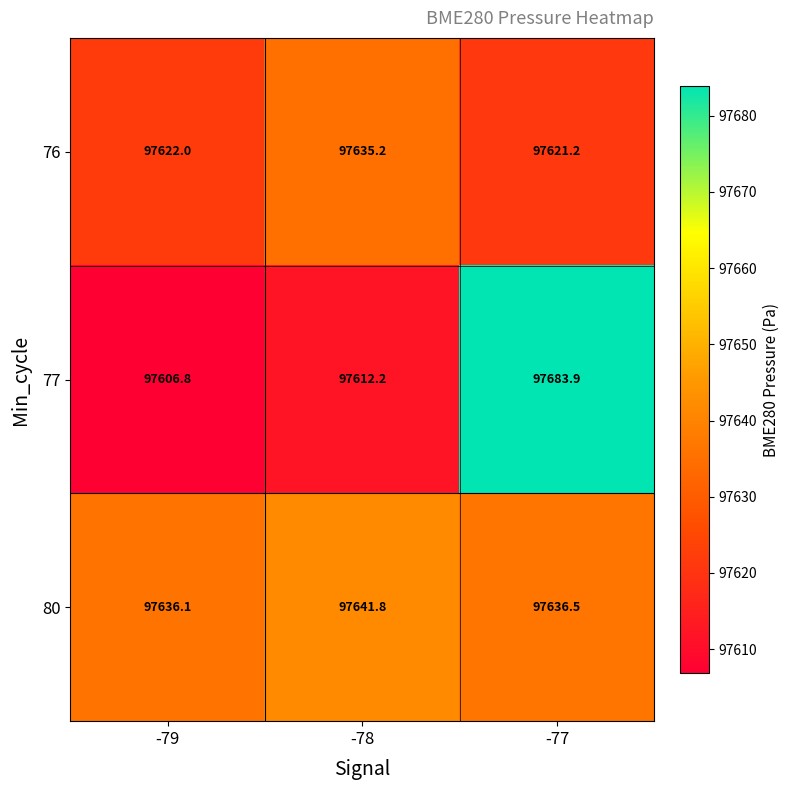

True or false: 80 has a value of 61309.0 at -79.

False